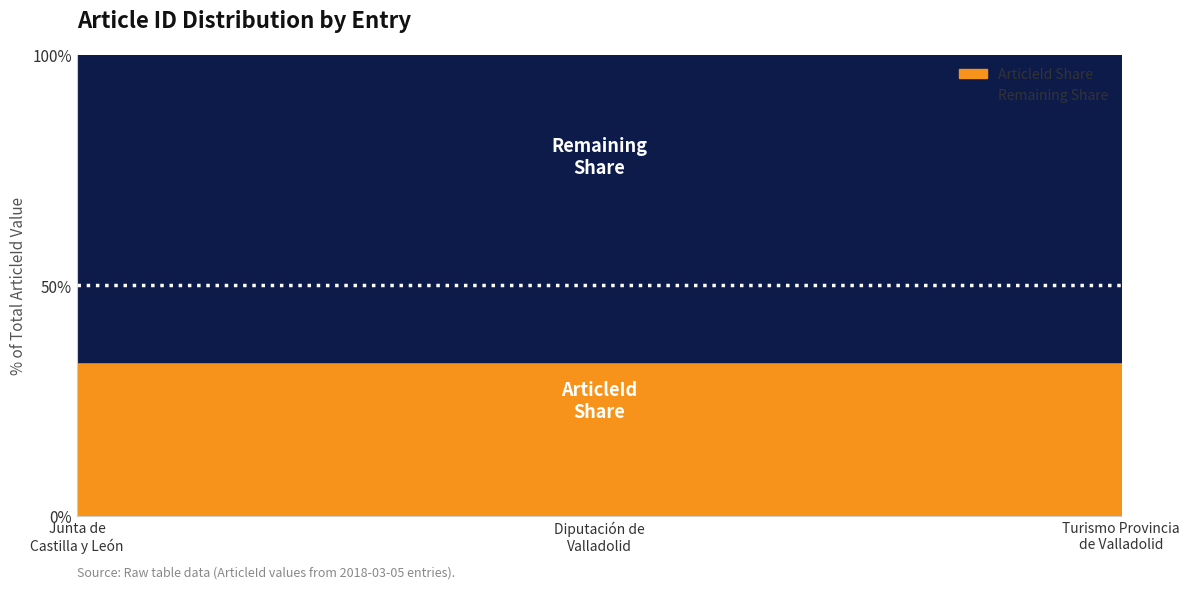

What is the change in value from 2018-03-05 (Junta de Castilla y León) to 2018-03-05 (Diputación de Valladolid)?

-10